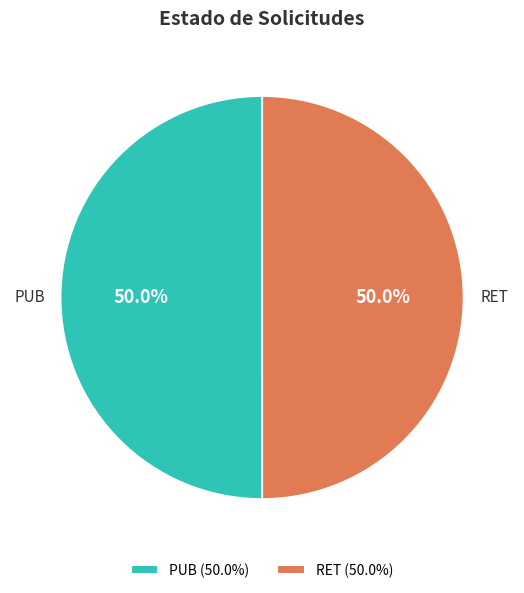

Approximately how many times larger is the value at PUB compared to RET?

1.0